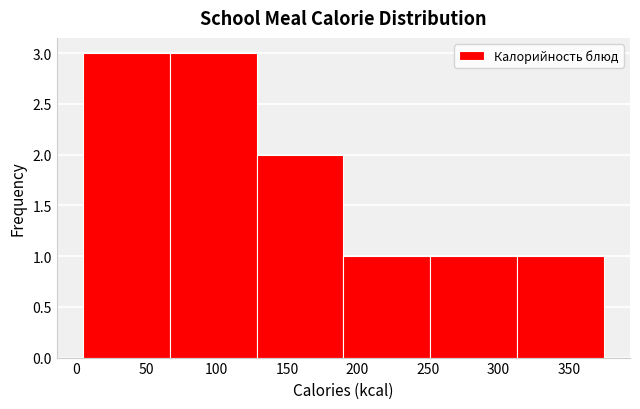

What is the height of the bar covering 190 to 250 on the x-axis? Neither the bar edges nor the heights are printed on the chart, so give them approximately, as read against the axes.

1